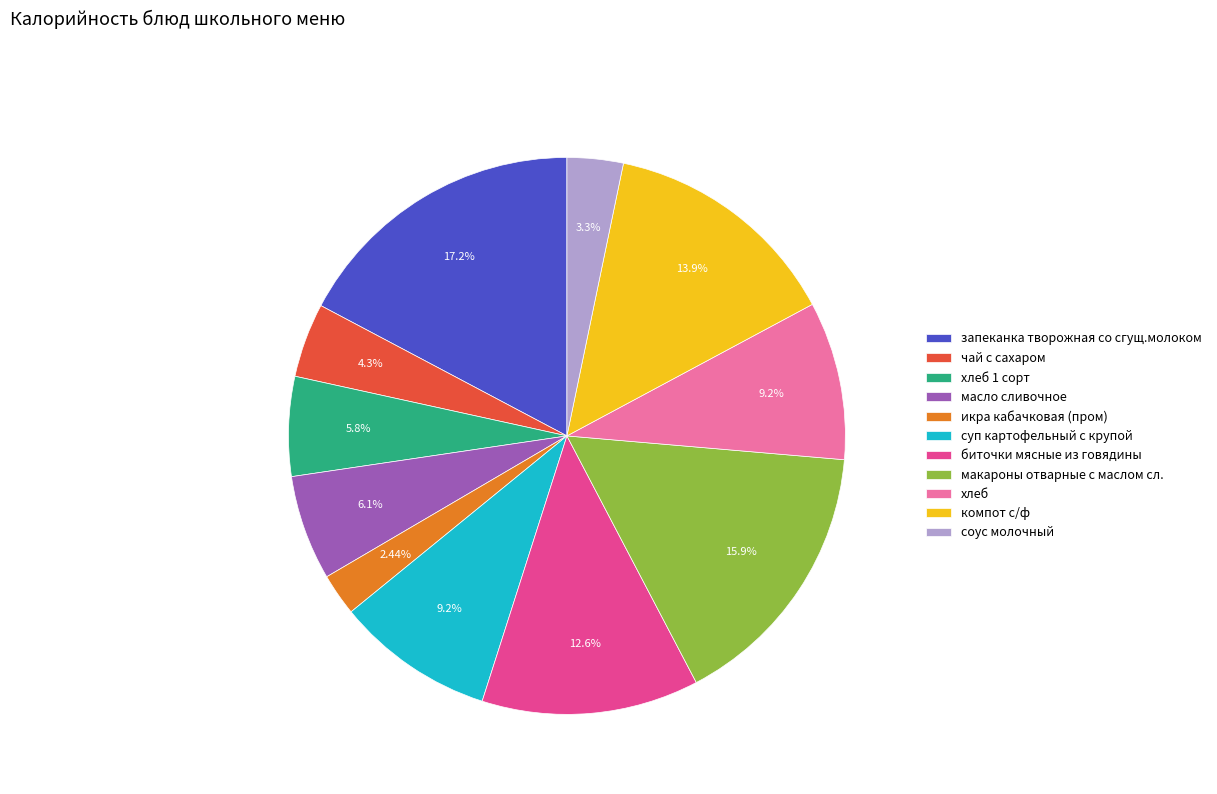

What percentage is NOT represented by хлеб?

90.8%